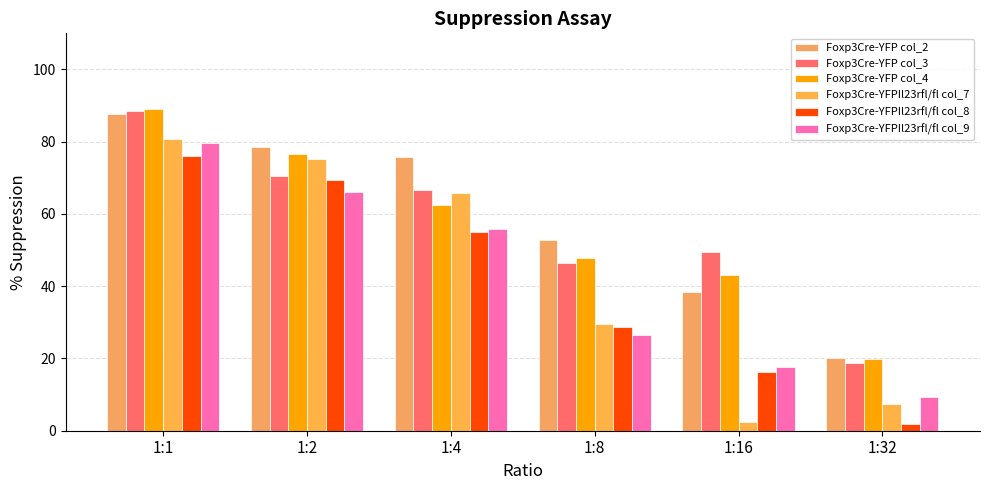

At which category is the sum across all series the highest?

1:1